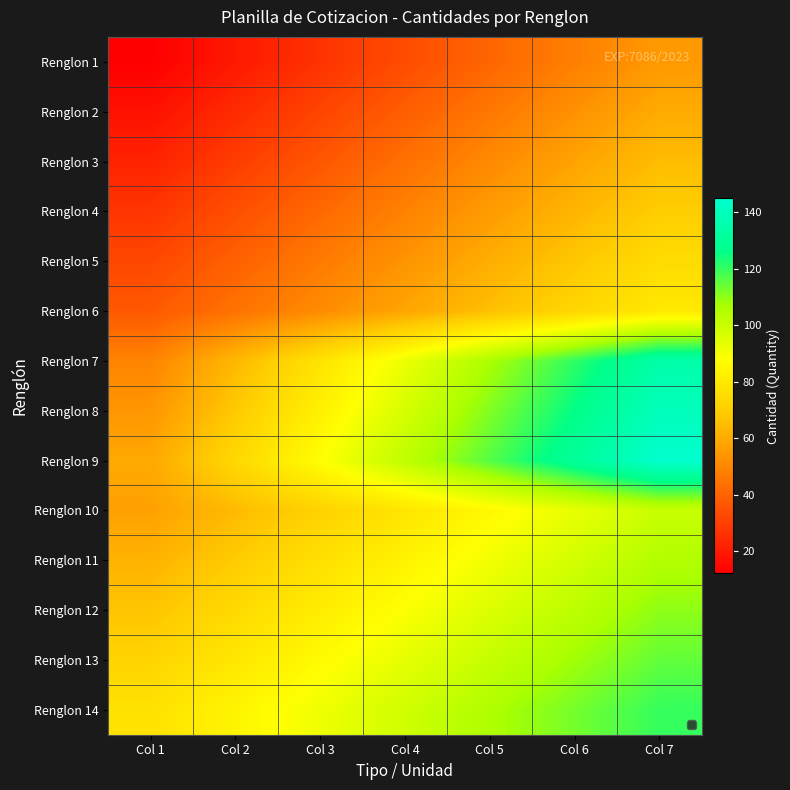

What is the total value across all series at Col 1?

646.4